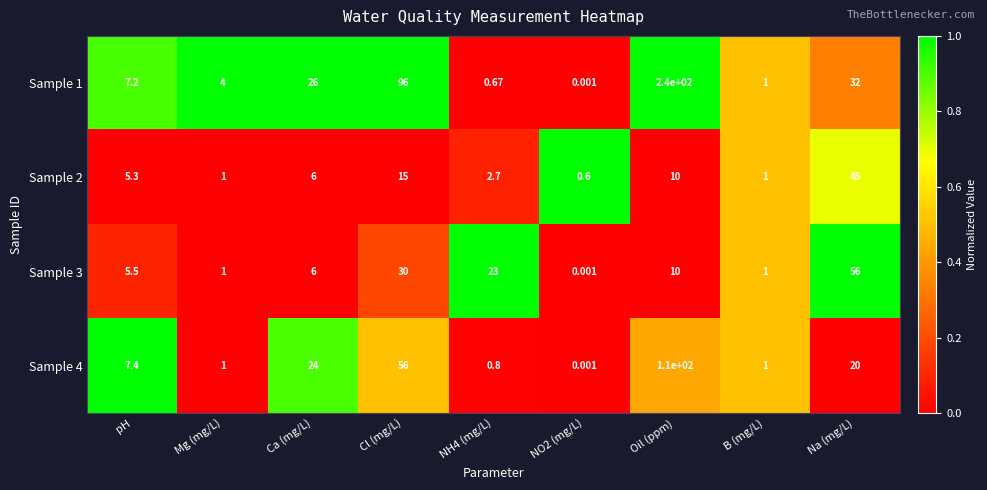

Is the value of Sample 4 at Mg (mg/L) greater than the value of Sample 2 at Ca (mg/L)?

No